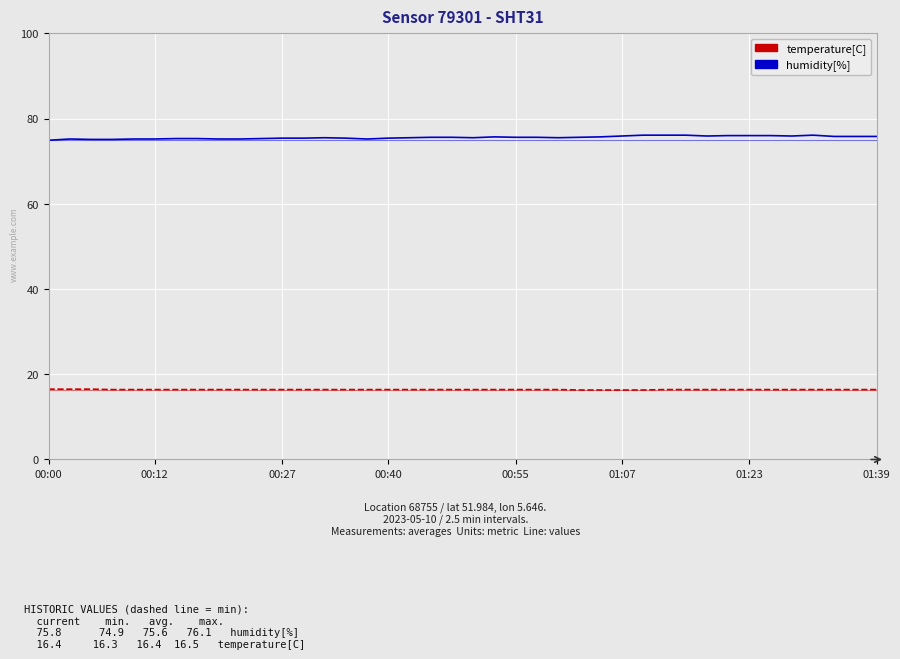

Which series has the largest total across all categories?

humidity[%]